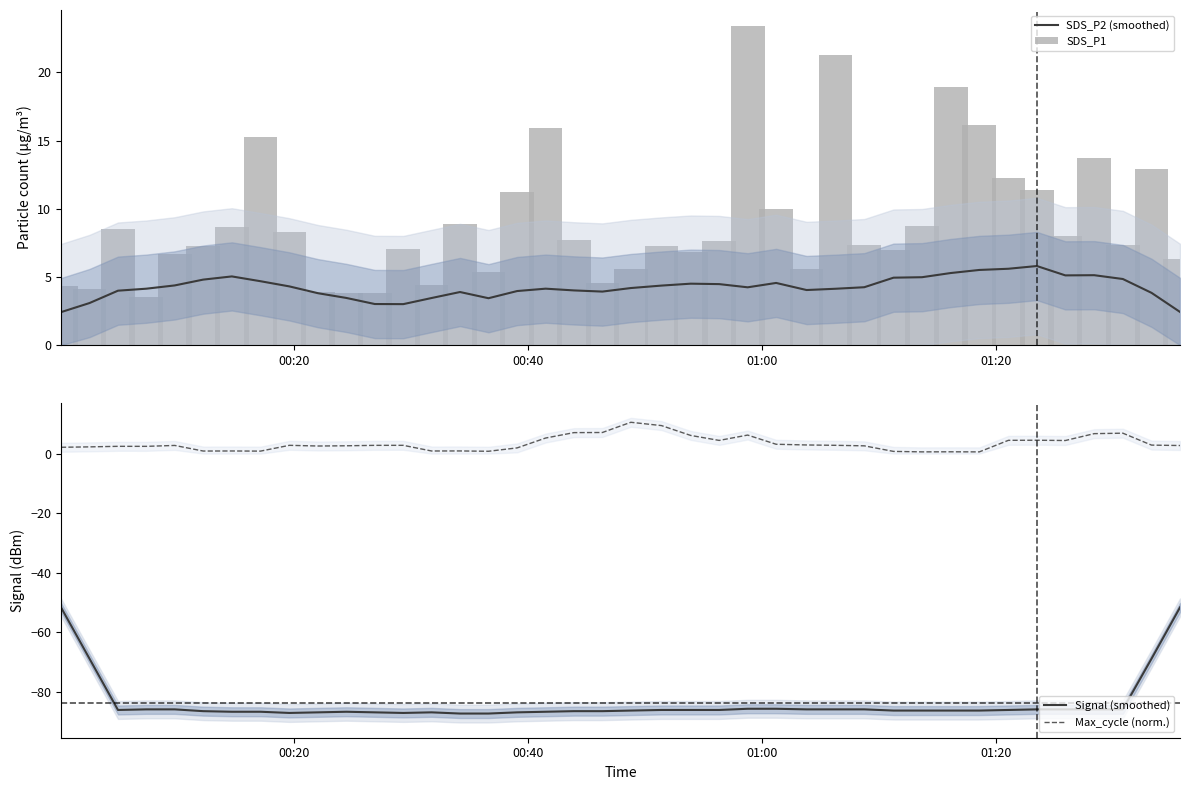

Which series has the widest spread of values?

Signal (smoothed)